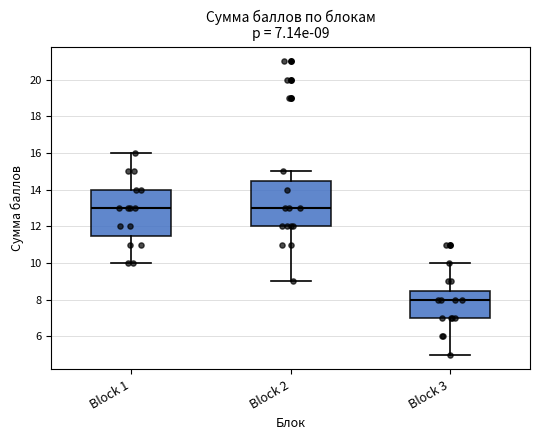

Which box has the lowest median line?

Block 3